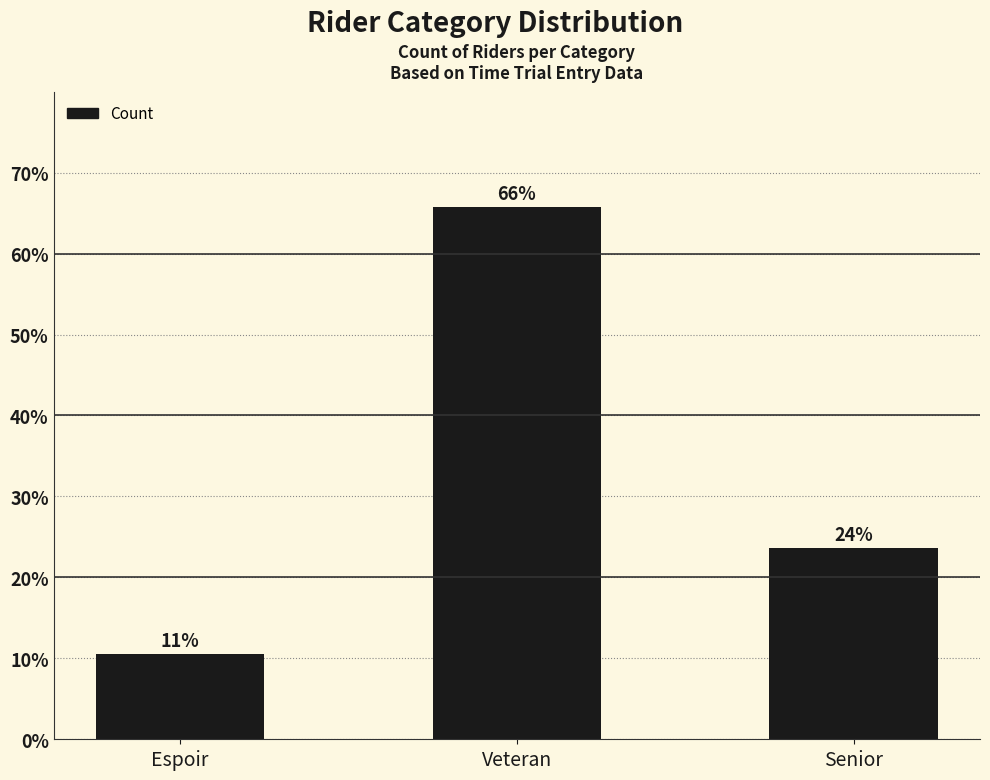

What is the maximum value shown in the chart?

65.8